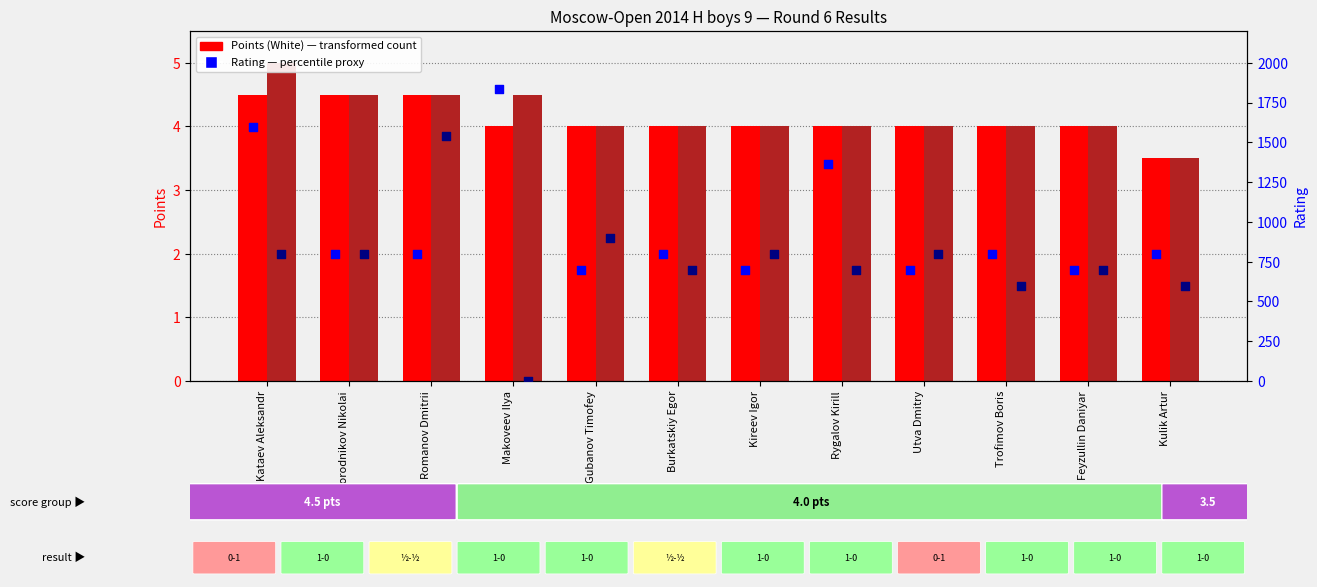

Is the value of Rating (White) at Rygalov Kirill greater than the value of Points (White) at Feyzullin Daniyar?

Yes